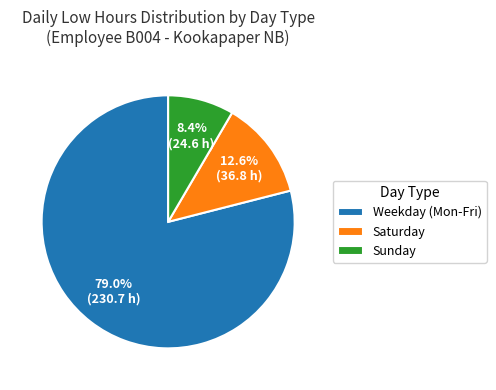

How many segments does this pie chart have?

3